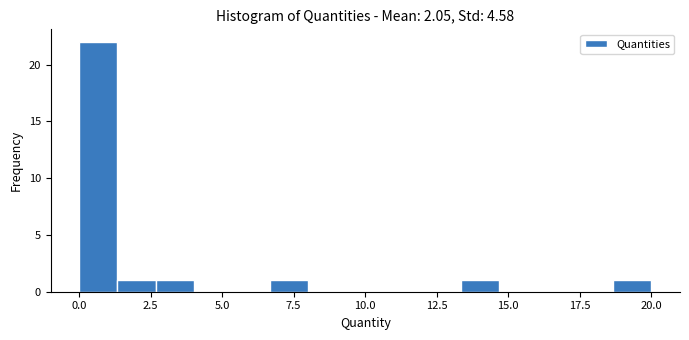

Read against the x-axis, roughly where is the centre of the tallest bar?

0.5